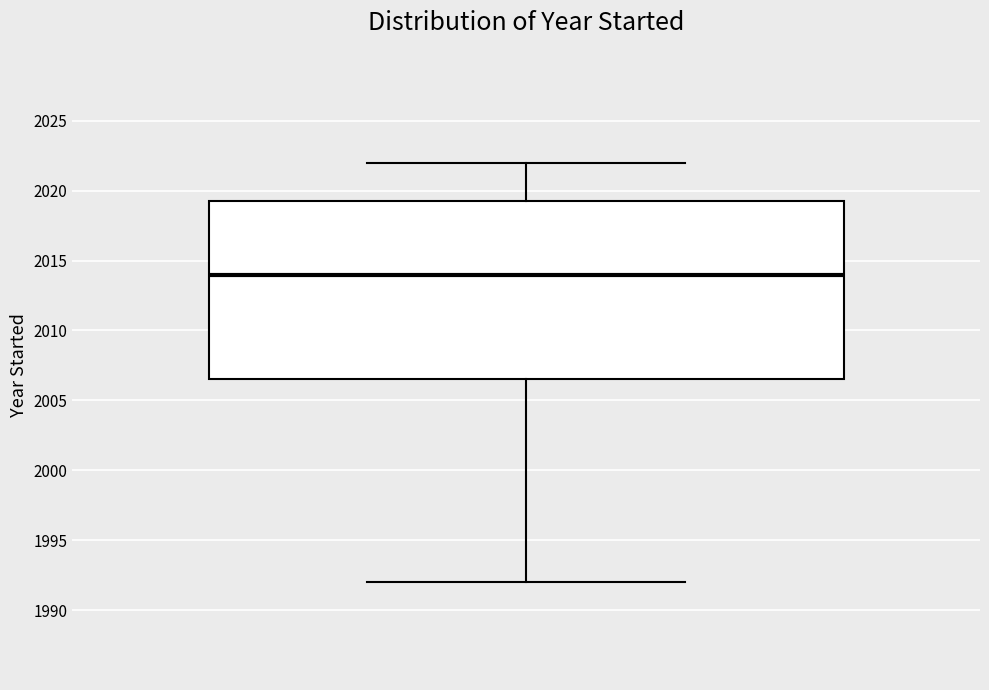

Transcribe this box plot: give where the median line is, the range the box spans, and where the two whiskers end, as read against the y-axis. The values are not printed on the chart, so give them approximately, as read against the axis.

median 2014.0, box 2006.5 to 2019.5, whiskers 1992.0 to 2022.0